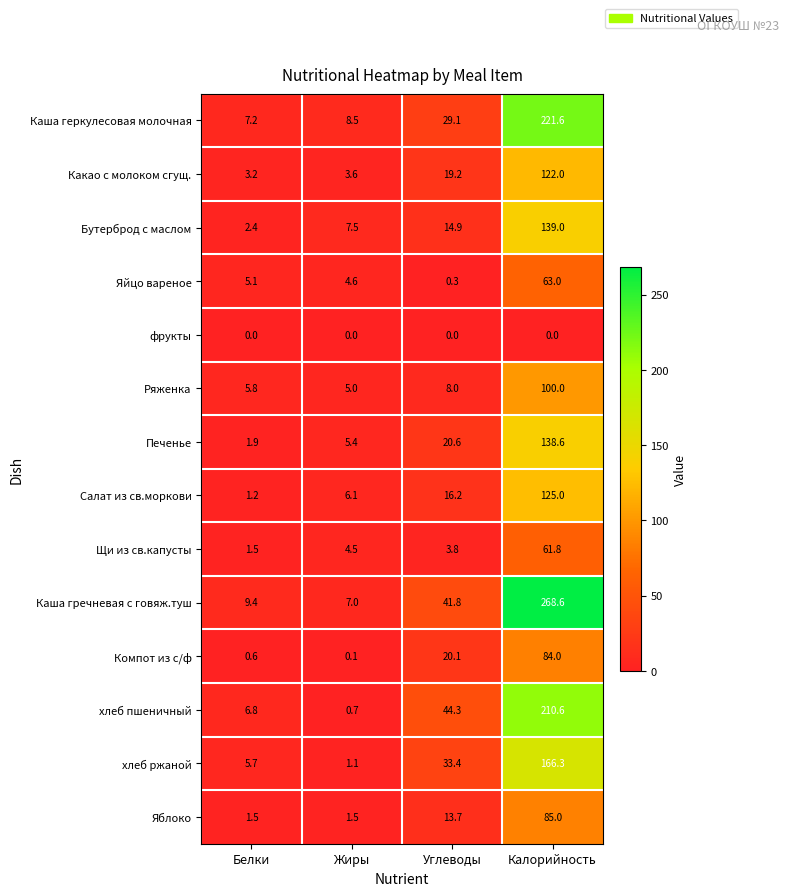

Is it true that Яблоко equals 110.9 at Калорийность?

False